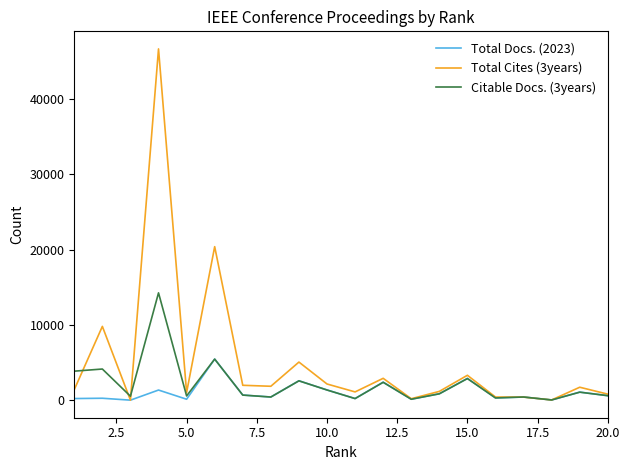

Which series has the largest range (max minus min)?

Total Cites (3years)